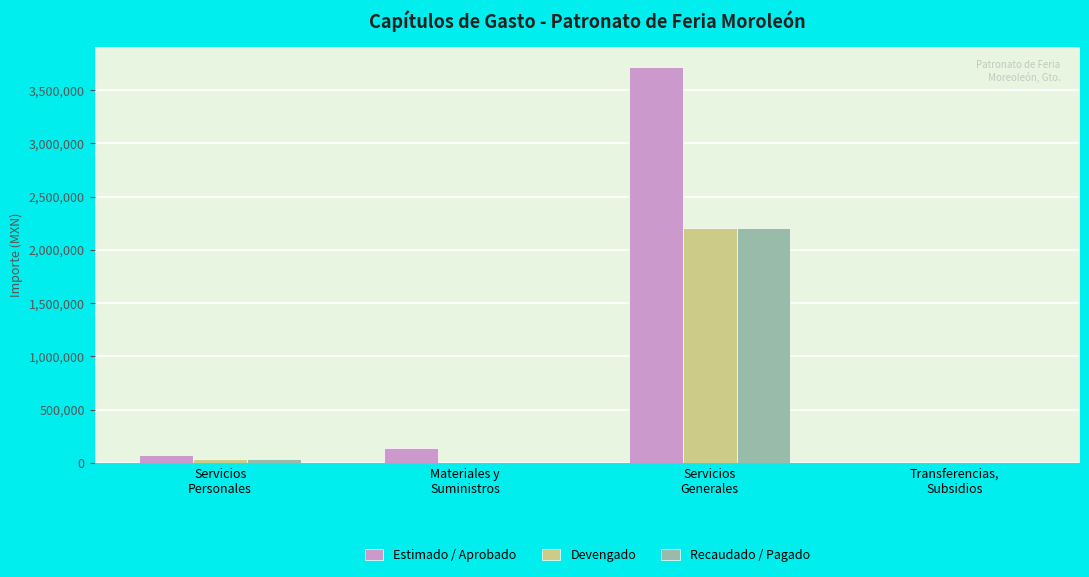

What is the sum of all Recaudado / Pagado values?

2243700.7